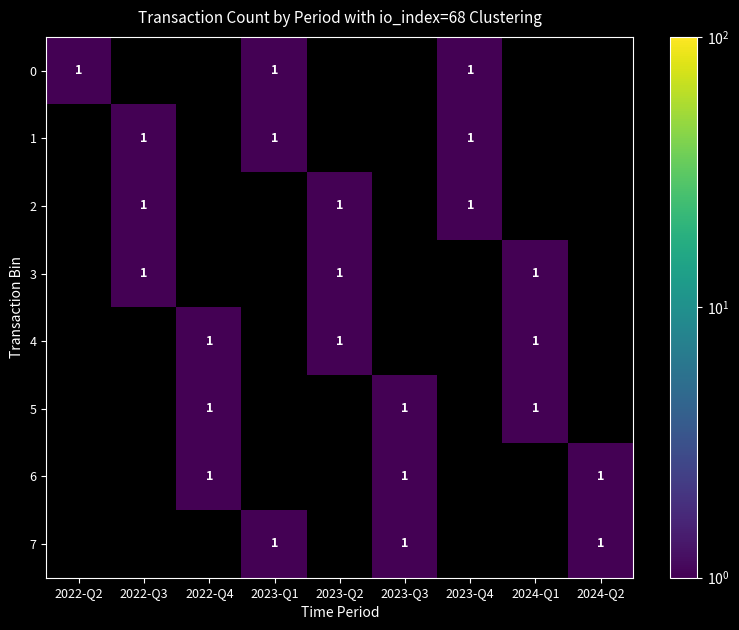

At 2024-Q2, list the series in order from smallest to largest.

row_0, row_1, row_2, row_3, row_4, row_5, row_6, row_7